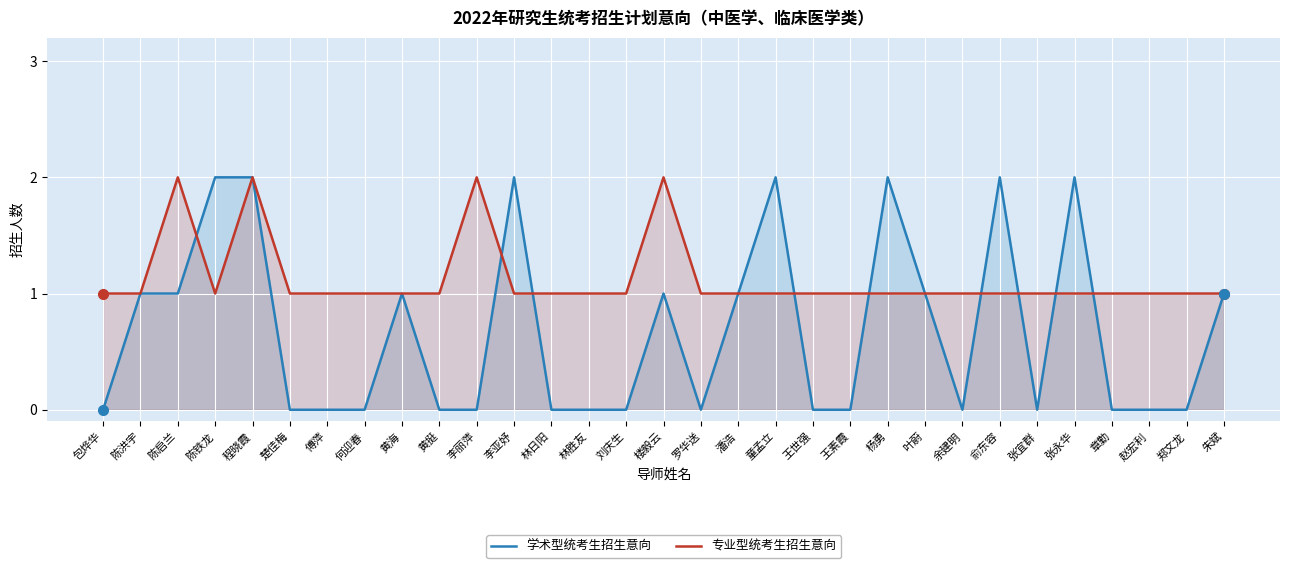

Count the number of data series in this chart.

2